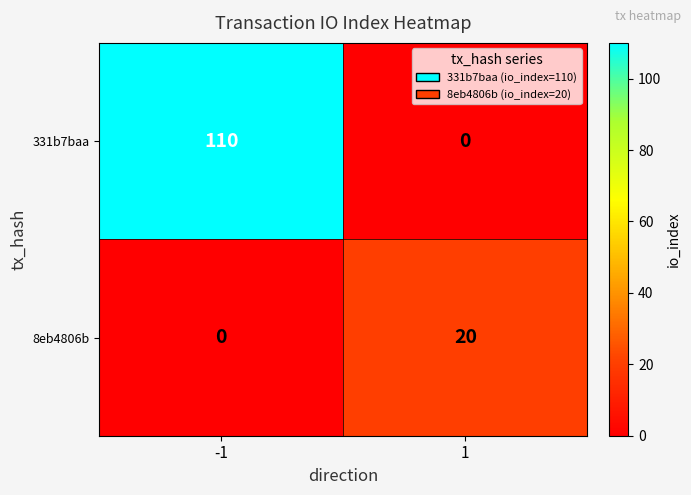

What is the difference between the highest and lowest values at 1?

20